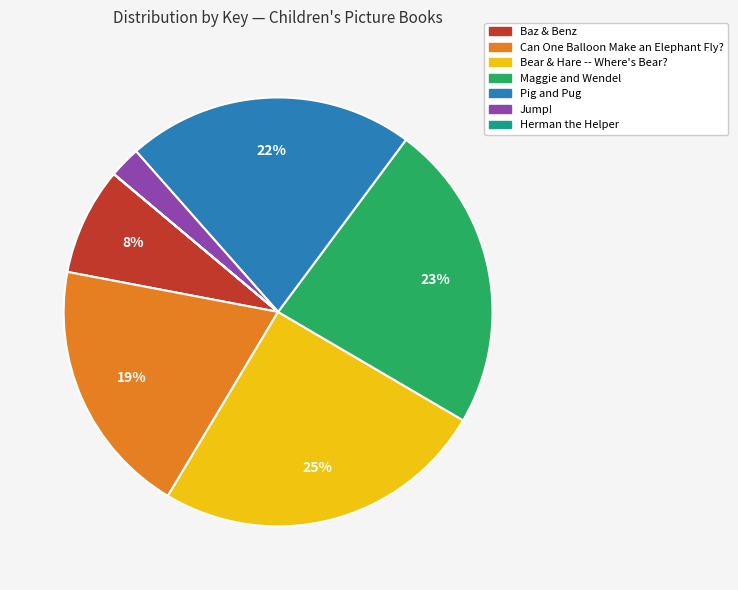

Is there any slice that represents more than half of the pie?

No